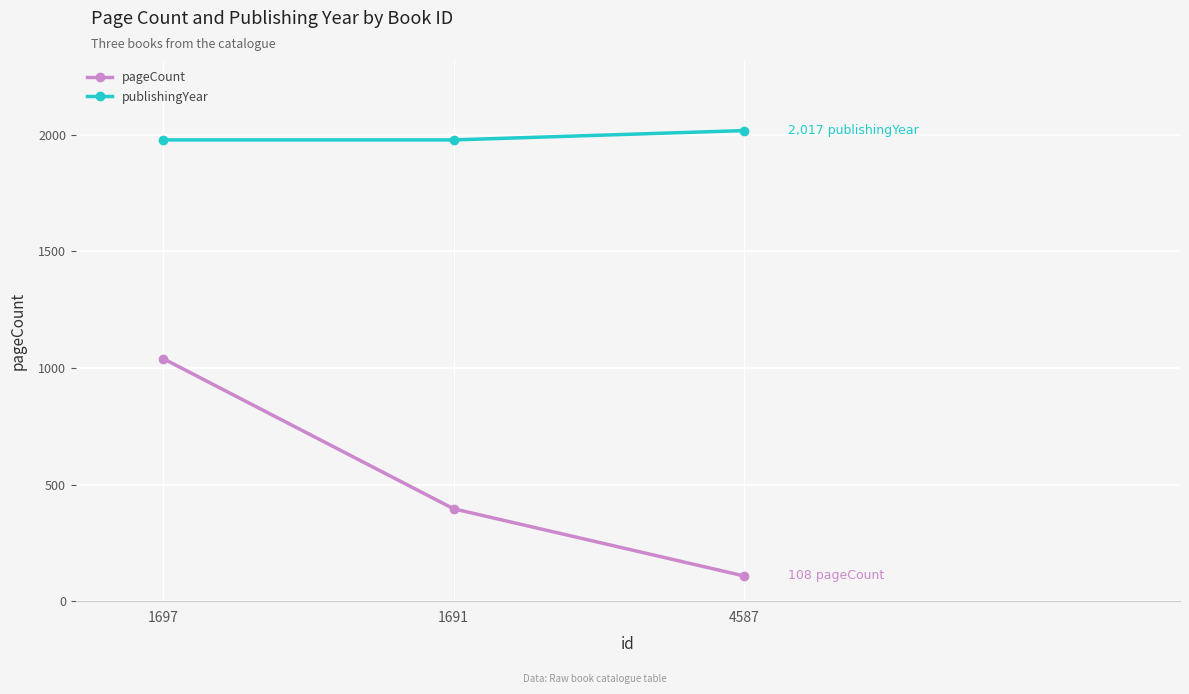

List the series in order of their overall mean, lowest first.

pageCount, publishingYear